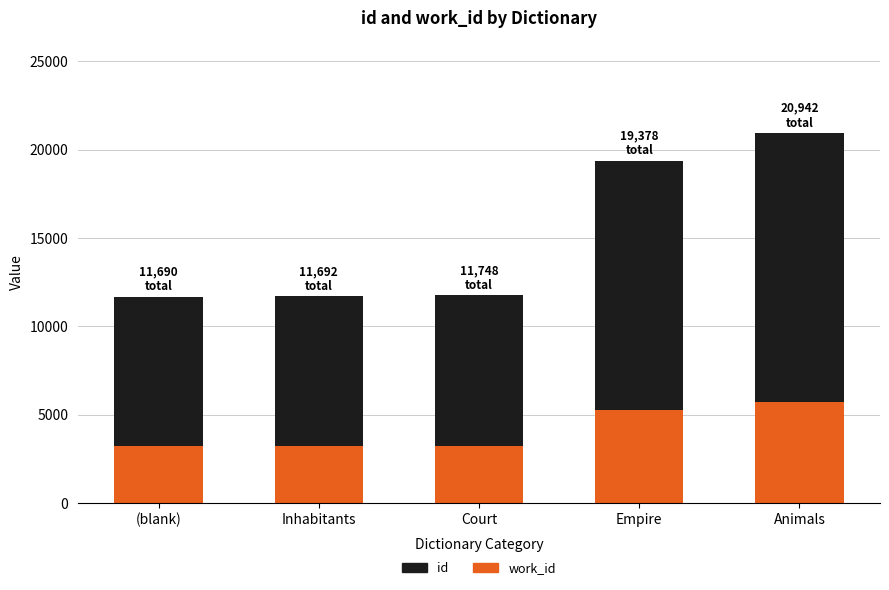

At which label is id closest to 11849?

Empire